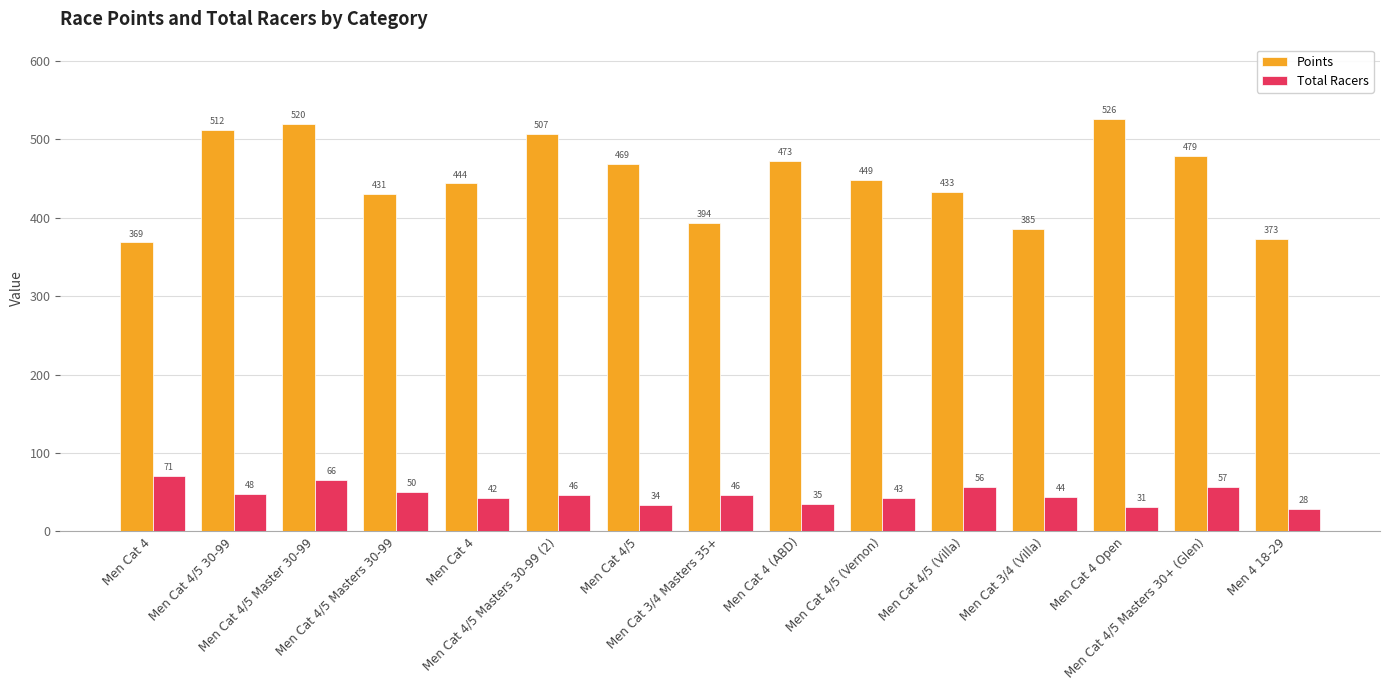

The Points series shows 368.5 at Men Cat 4. True or false?

True